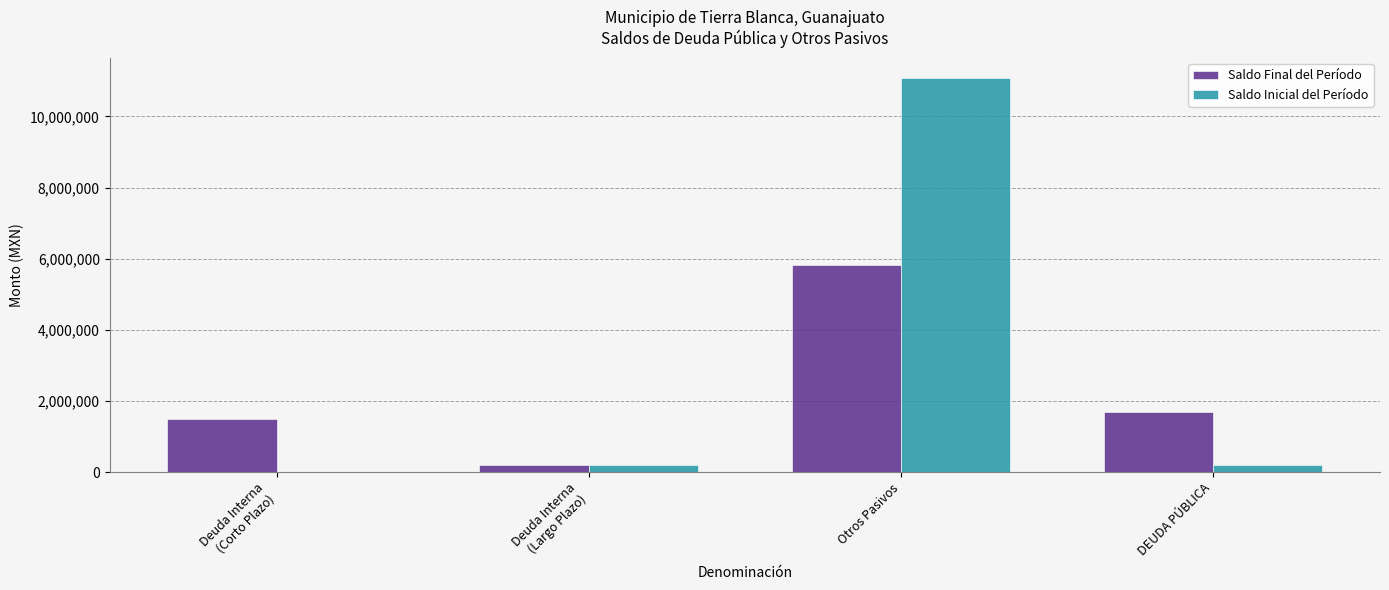

Is it true that Saldo Final del Período equals 1686050.0 at DEUDA PÚBLICA?

True